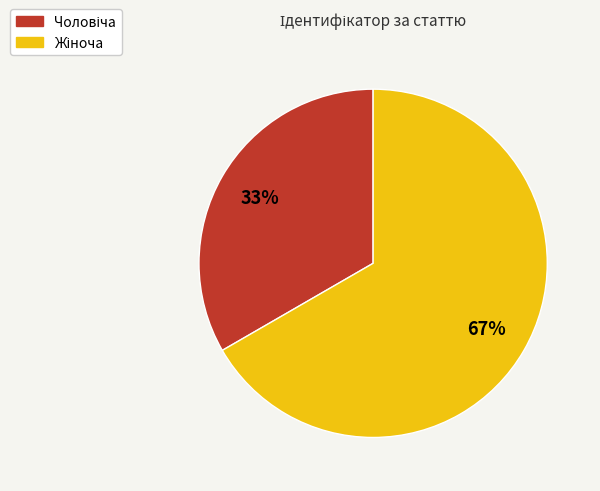

To the nearest percent, what is the average slice percentage?

50%